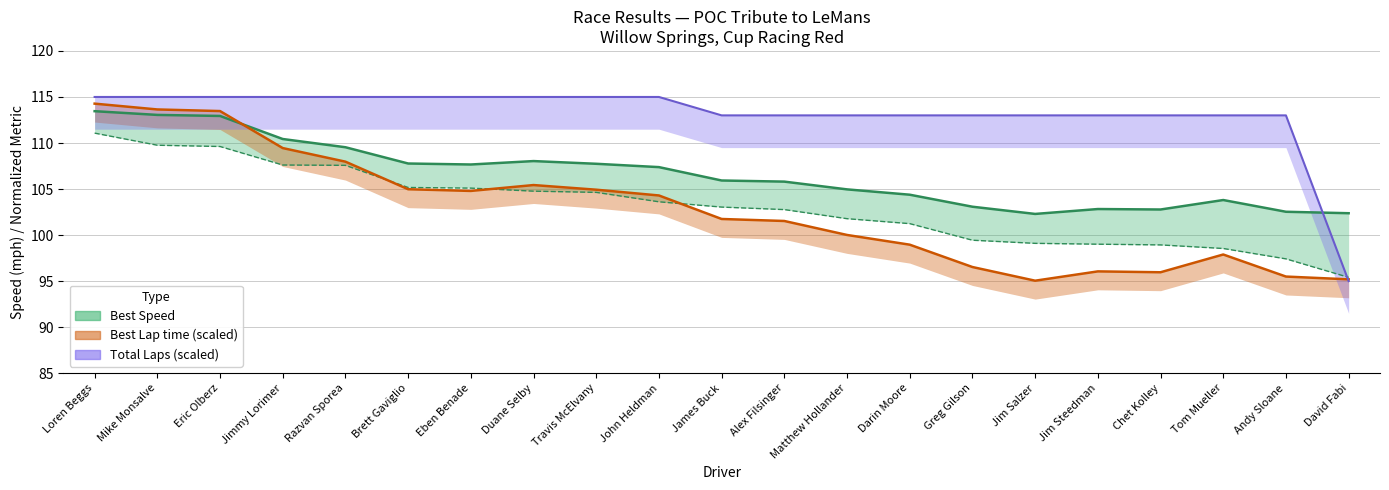

Which has a higher value, Jim Steedman or James Buck?

James Buck